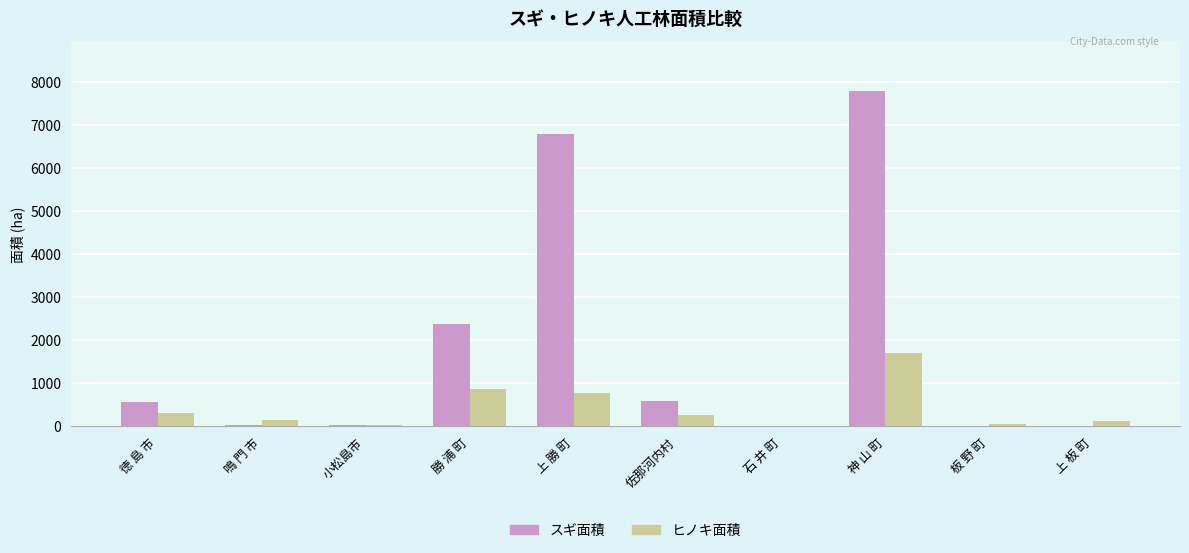

Which series has the widest spread of values?

スギ面積